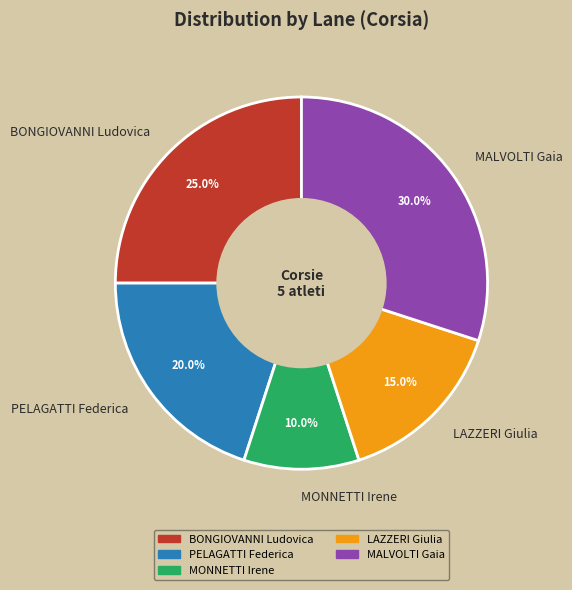

Which slice is the largest?

MALVOLTI Gaia